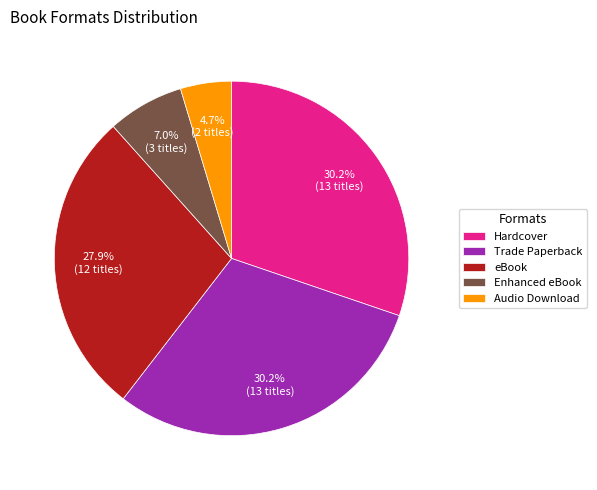

Does Hardcover represent more than half of the total?

No